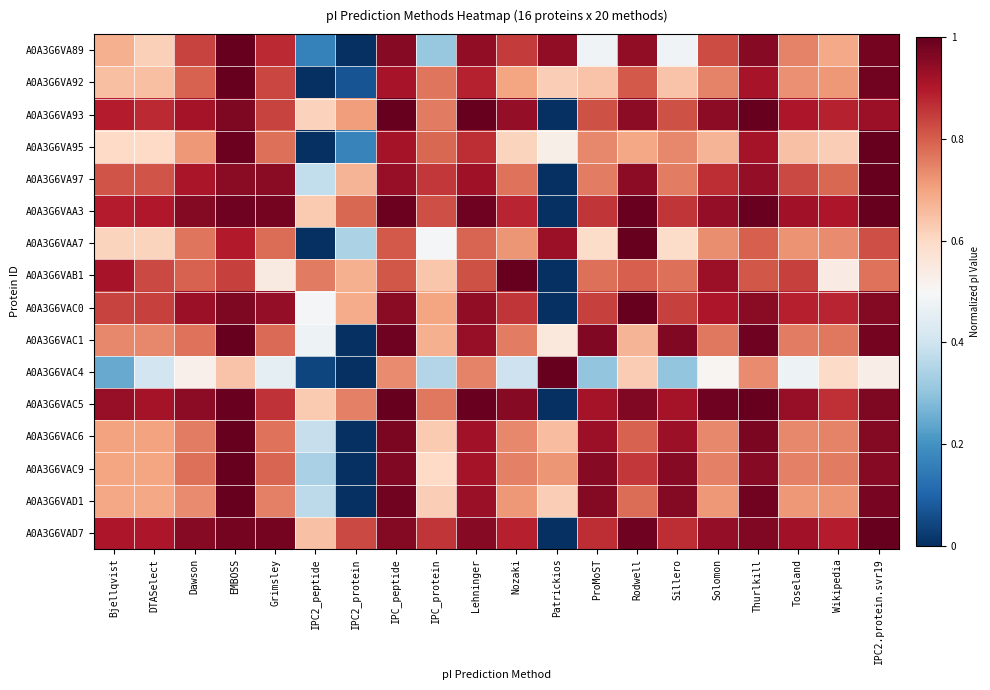

At how many categories does at least one series exceed 0?

20